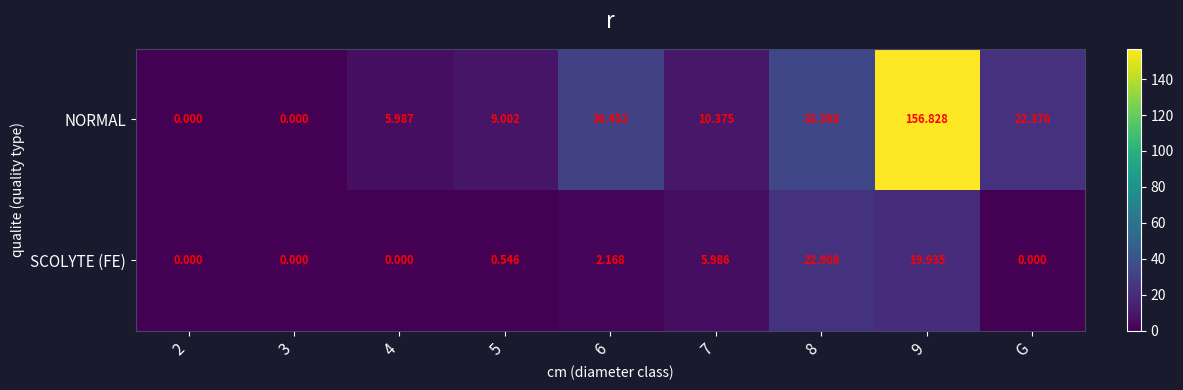

List the series in order of their overall mean, lowest first.

SCOLYTE (FE), NORMAL